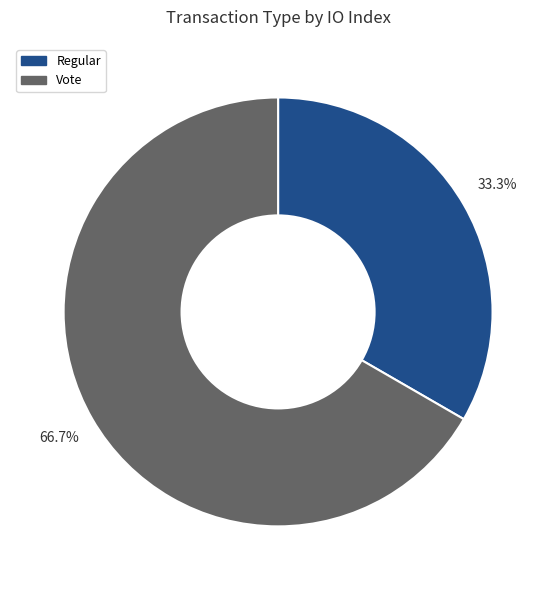

To the nearest percent, what portion does Vote represent?

67%